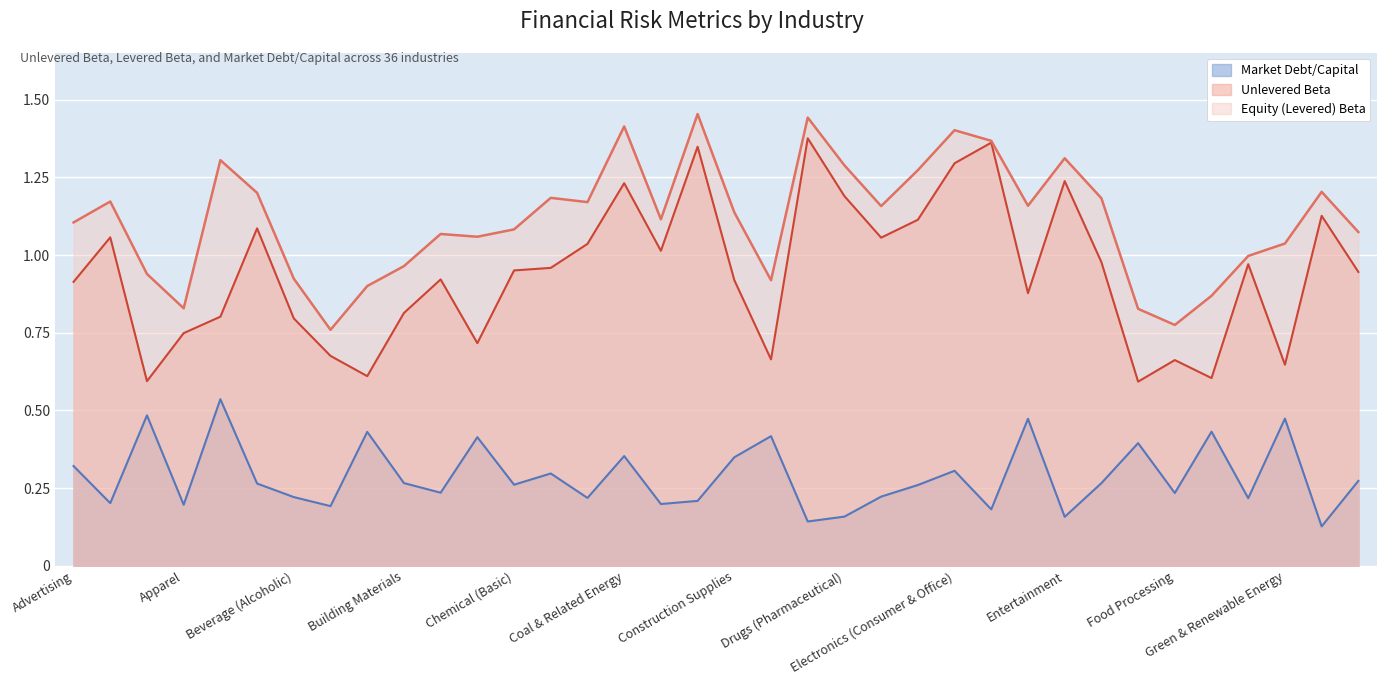

True or false: Market Debt/Capital and Equity (Levered) Beta intersect in this chart.

False